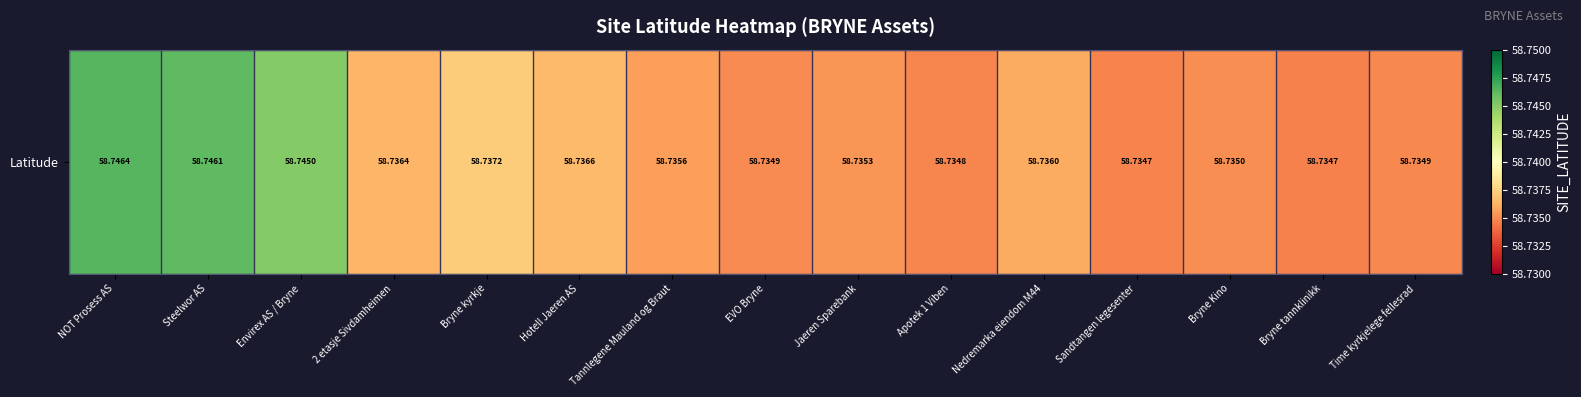

At which category does the chart reach its peak across all series?

NOT Prosess AS